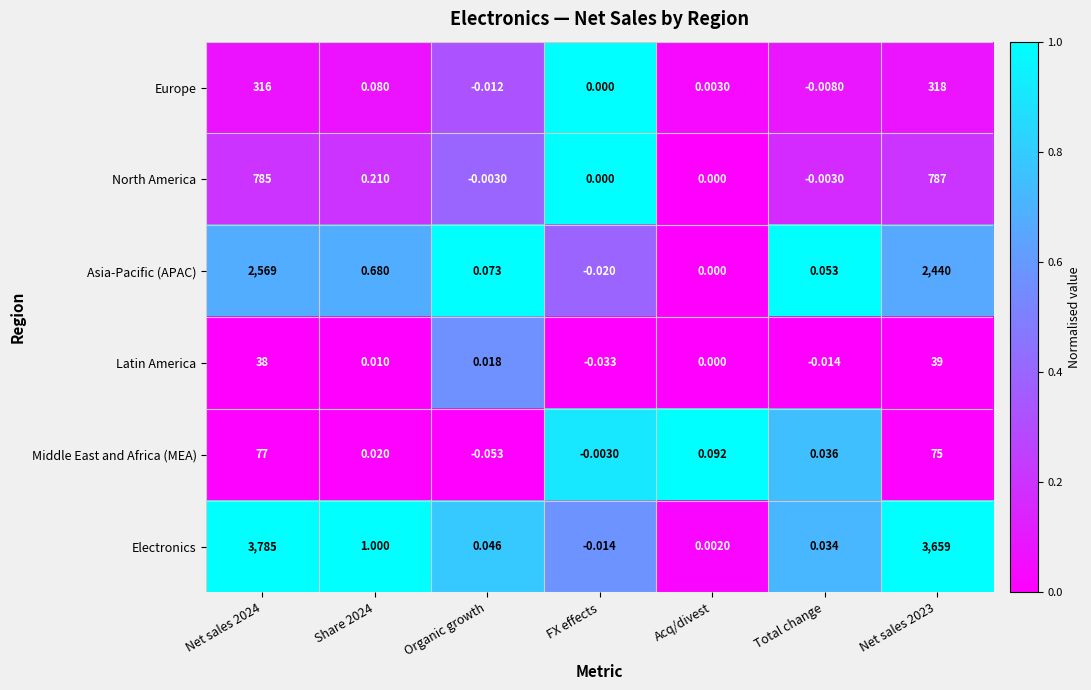

At Share 2024, list the series in order from smallest to largest.

Latin America, Middle East and Africa (MEA), Europe, North America, Asia-Pacific (APAC), Electronics